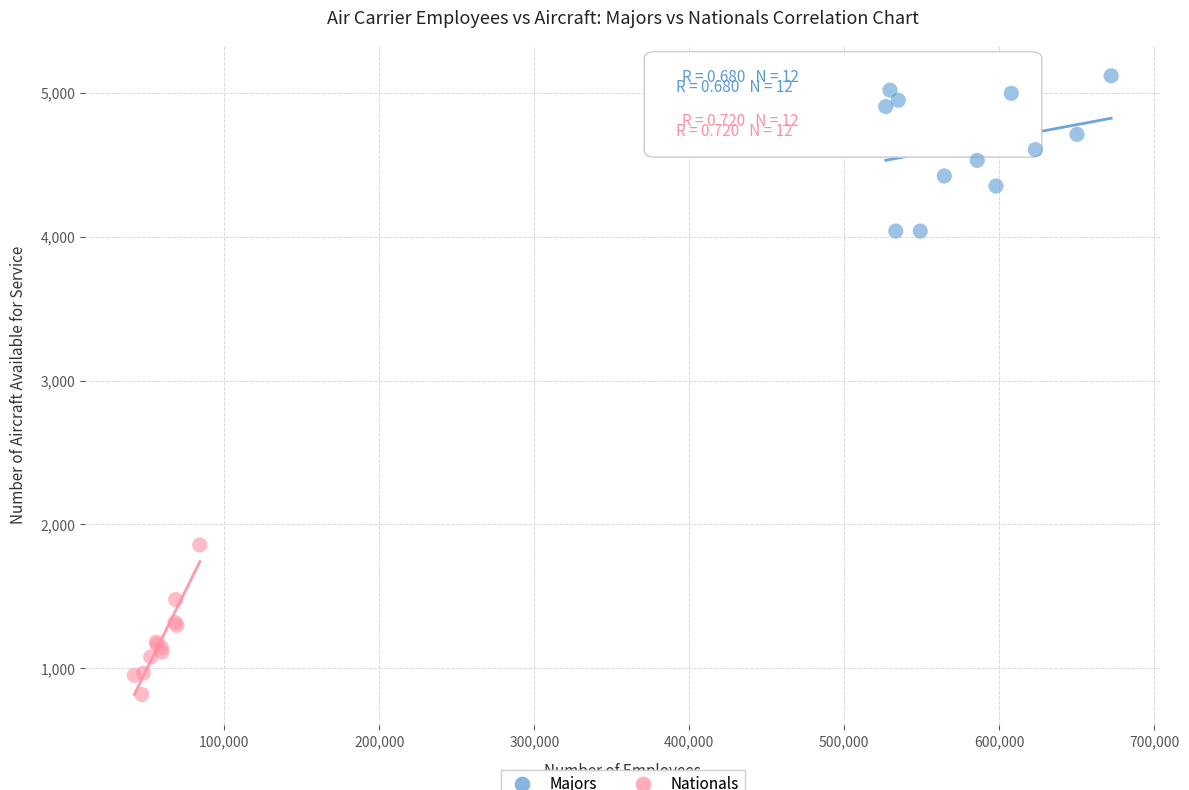

Which series has the largest Y range (max minus min)?

Majors